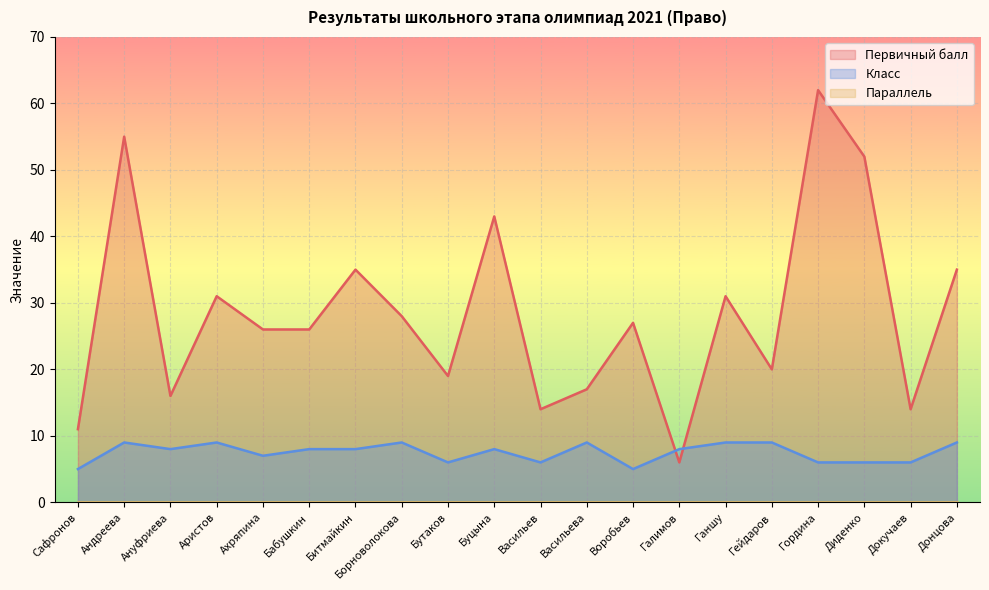

What is the total value across all series at Ахряпина?

33